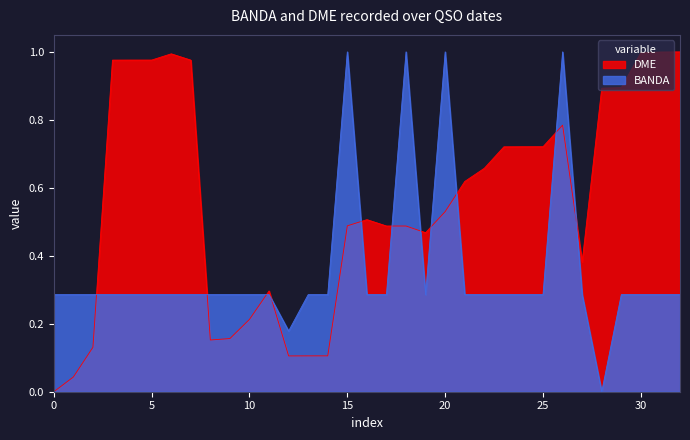

At 5, list the series in order from smallest to largest.

BANDA, DME